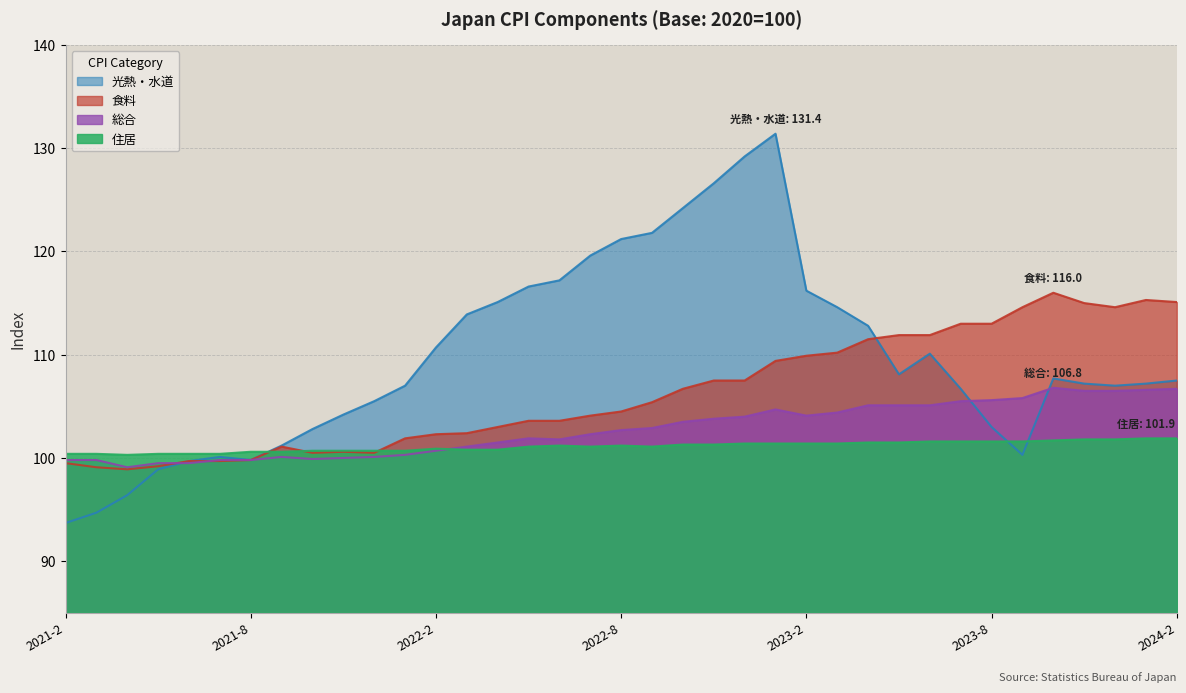

What are all the series names shown in the legend?

光熱・水道, 食料, 総合, 住居